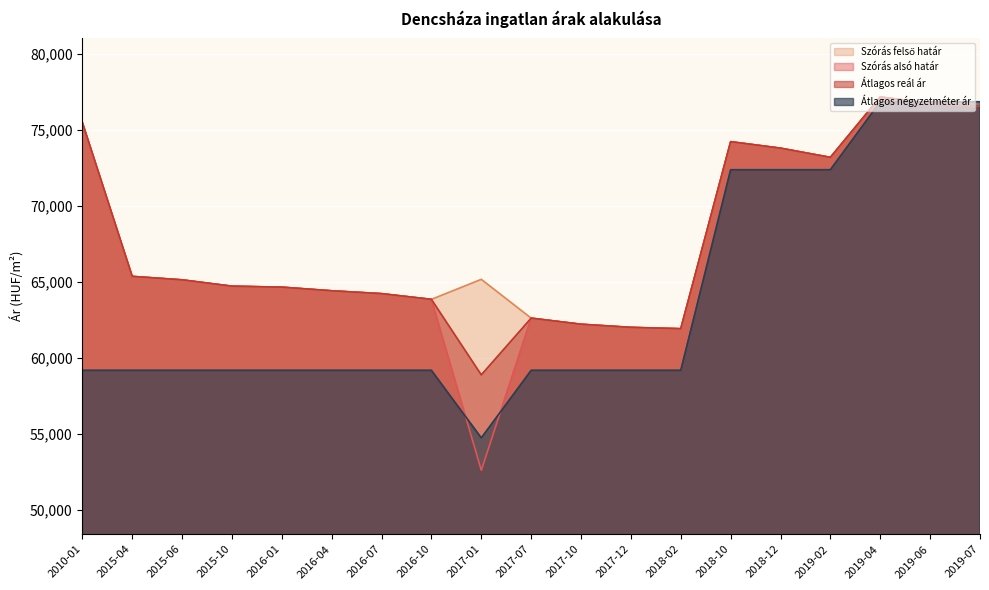

At which category does Szórás alsó határ reach its first local valley?

2017-01